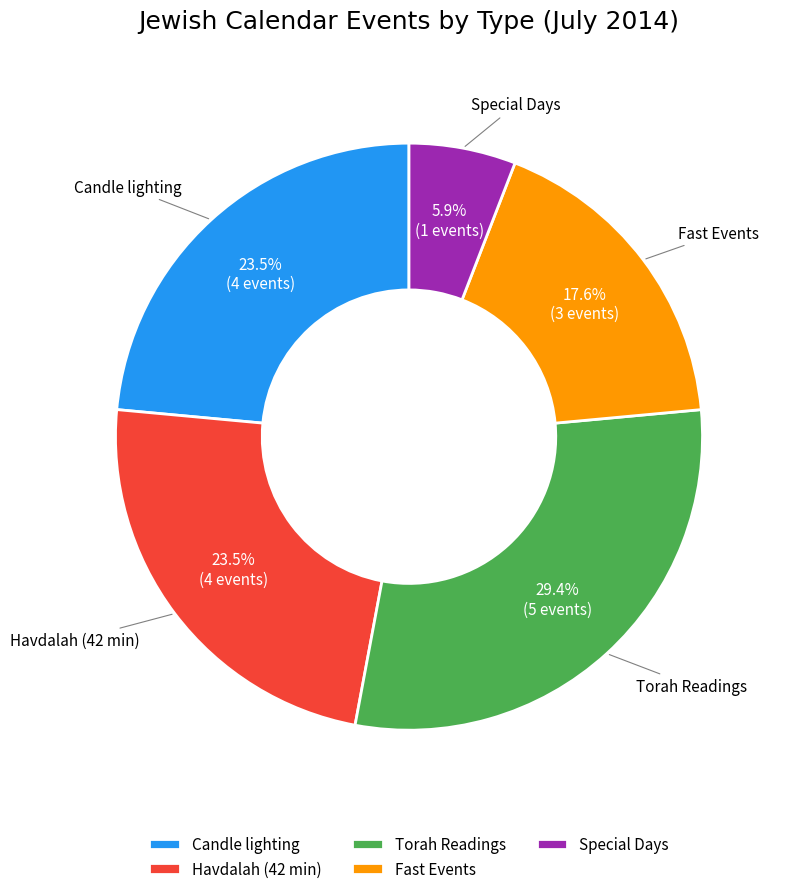

Does any single category account for the majority?

No